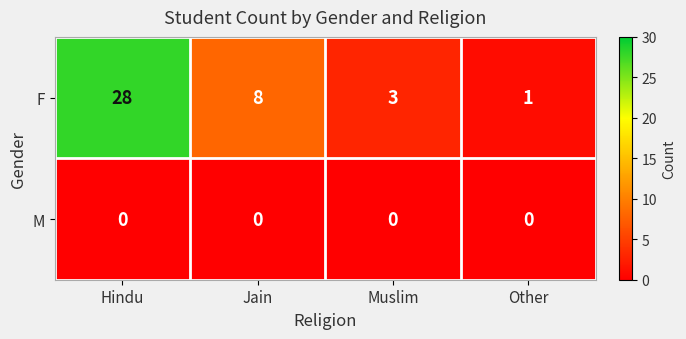

What is the greatest value displayed?

28